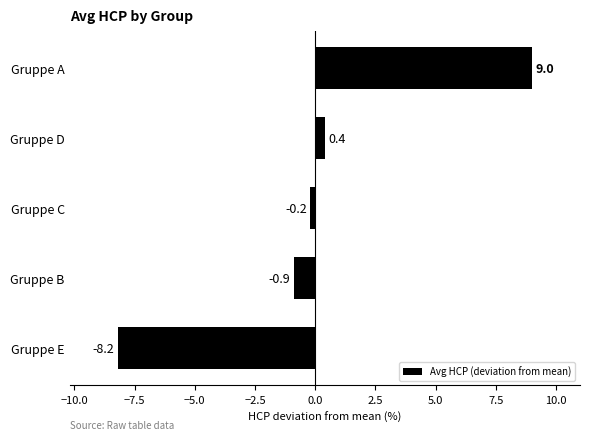

Count the number of categories in the chart.

5